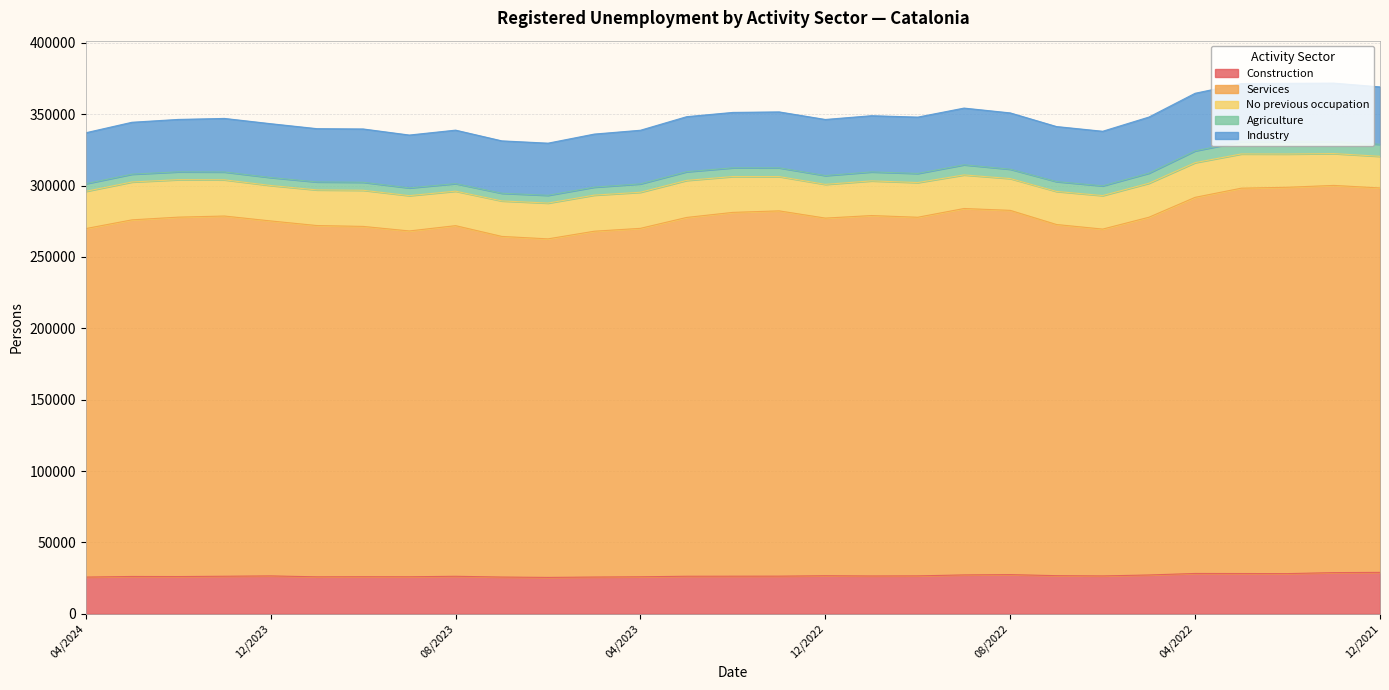

What is the difference between the Industry values at 05/2023 and 08/2023?

299